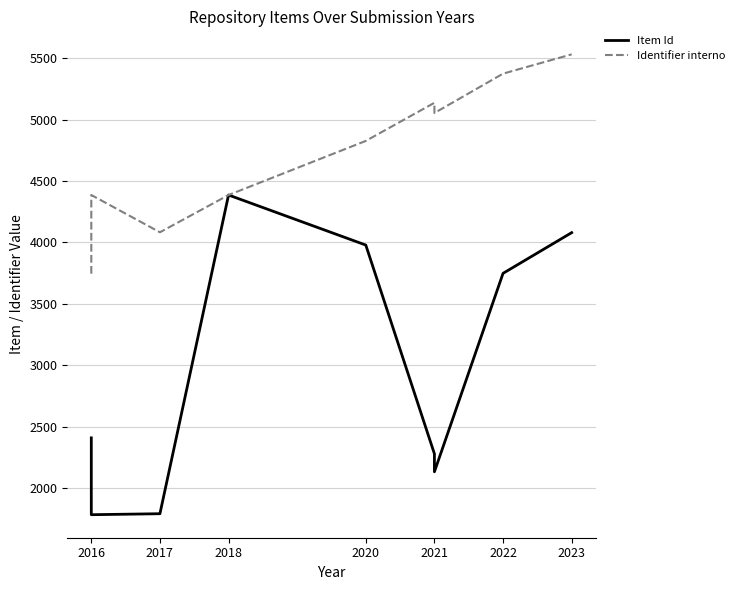

List the series in order of their overall mean, lowest first.

Item Id, Identifier interno